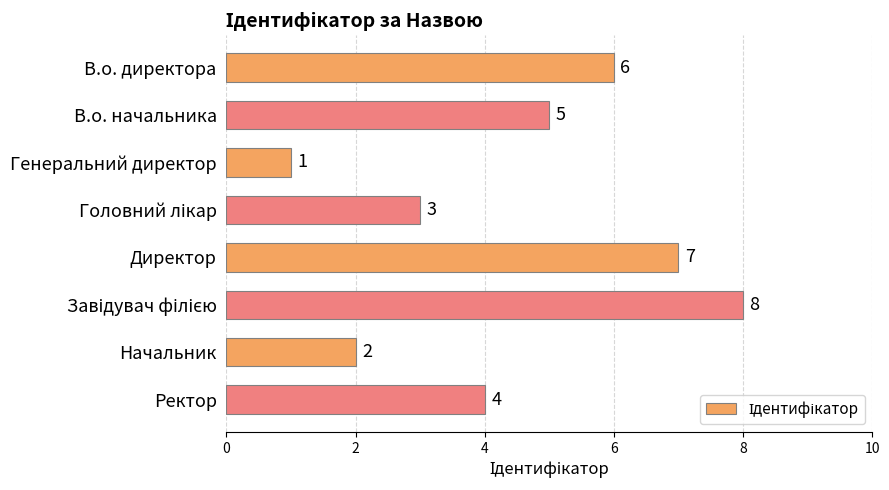

What is the maximum value shown in the chart?

8